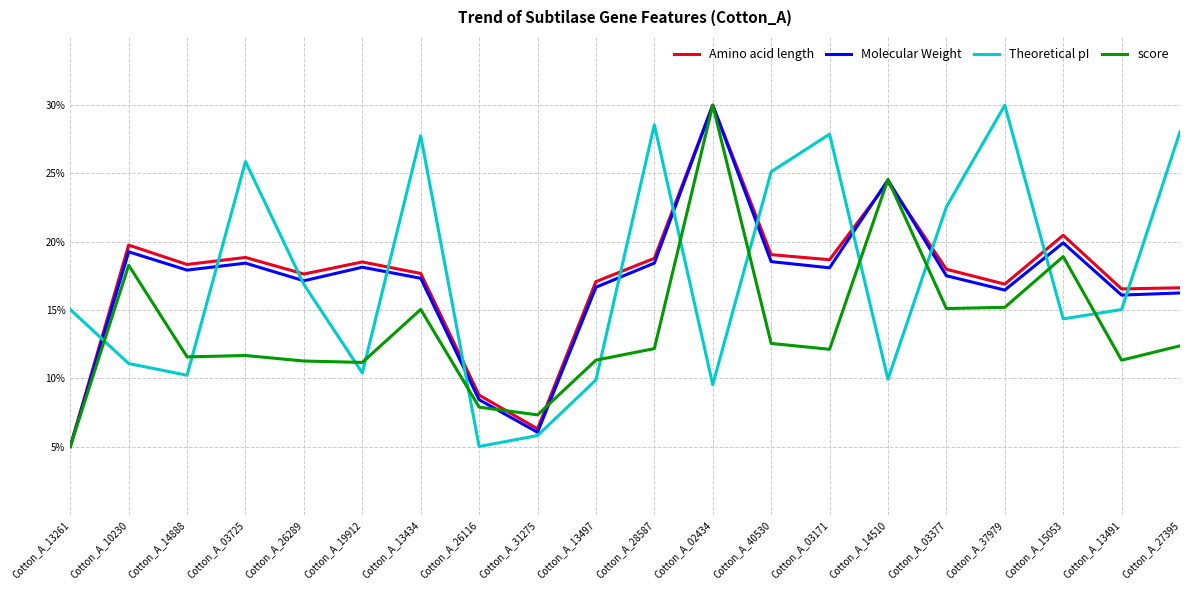

The Amino acid length series shows 17.6 at Cotton_A_26289. True or false?

True